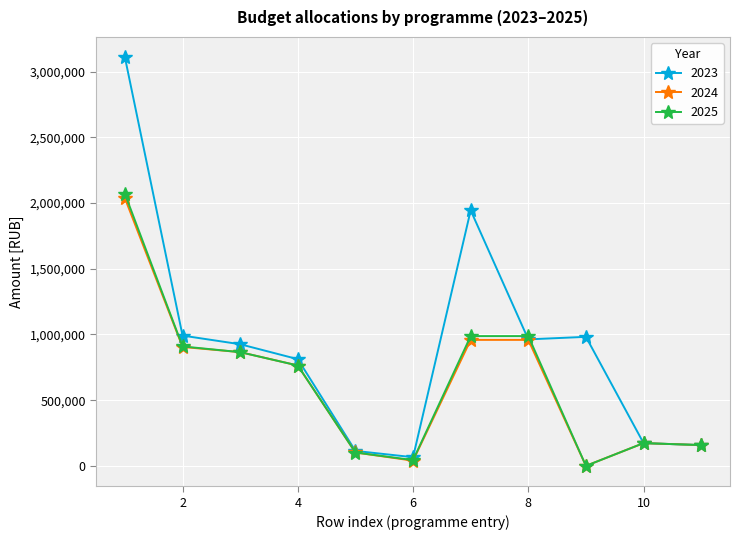

What is the highest value of the 2024 series?

2036998.0